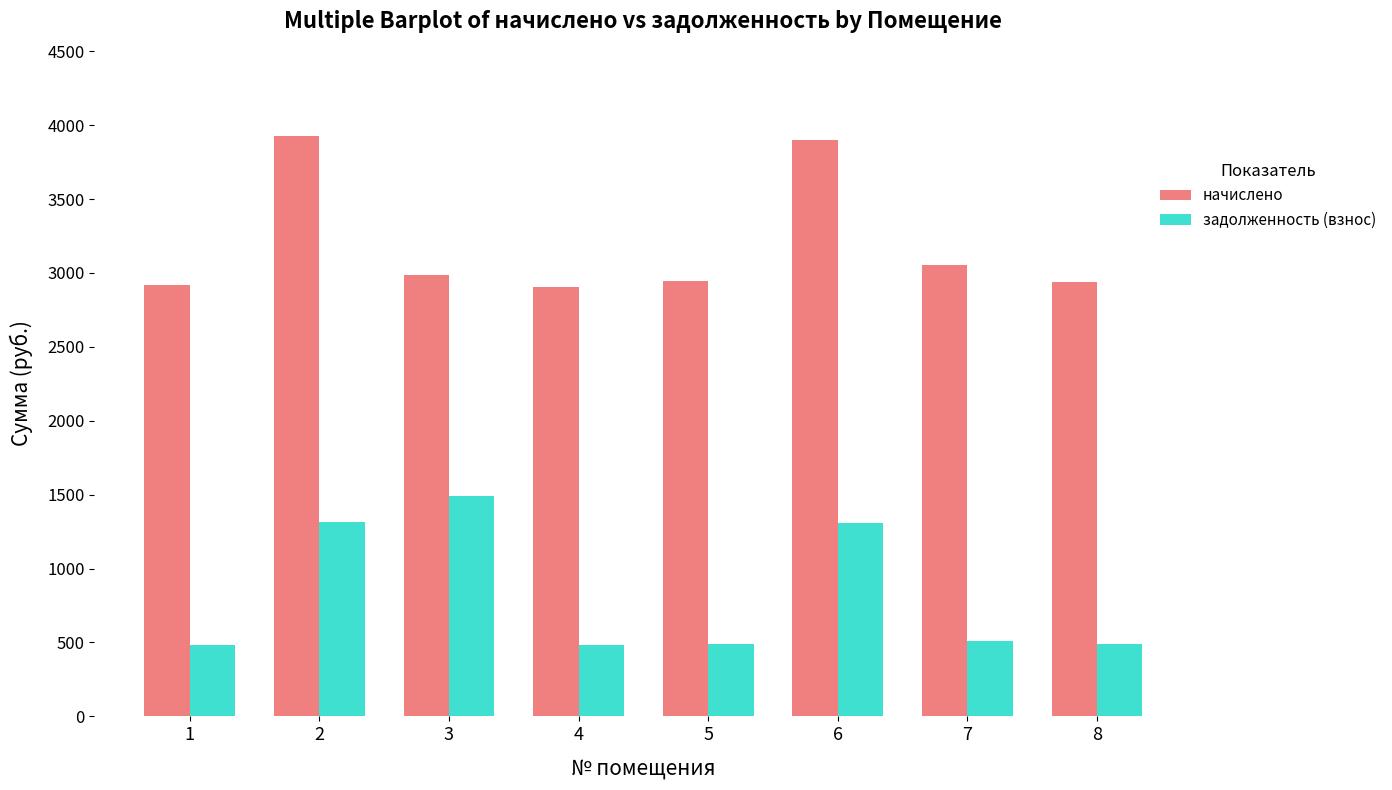

What is the minimum value shown in the chart?

484.3